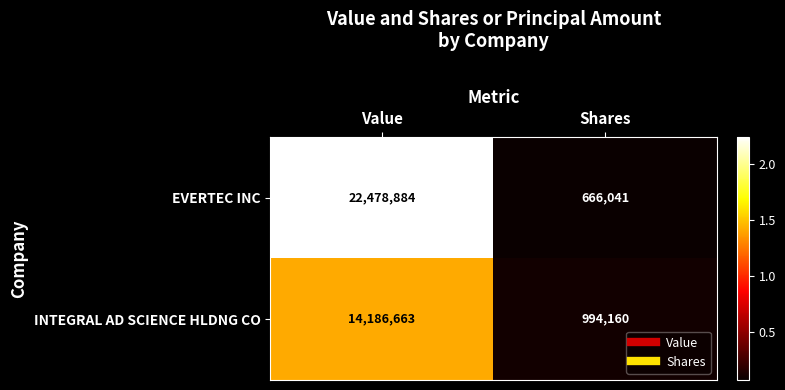

True or false: EVERTEC INC has a value of 37942634 at Value.

False